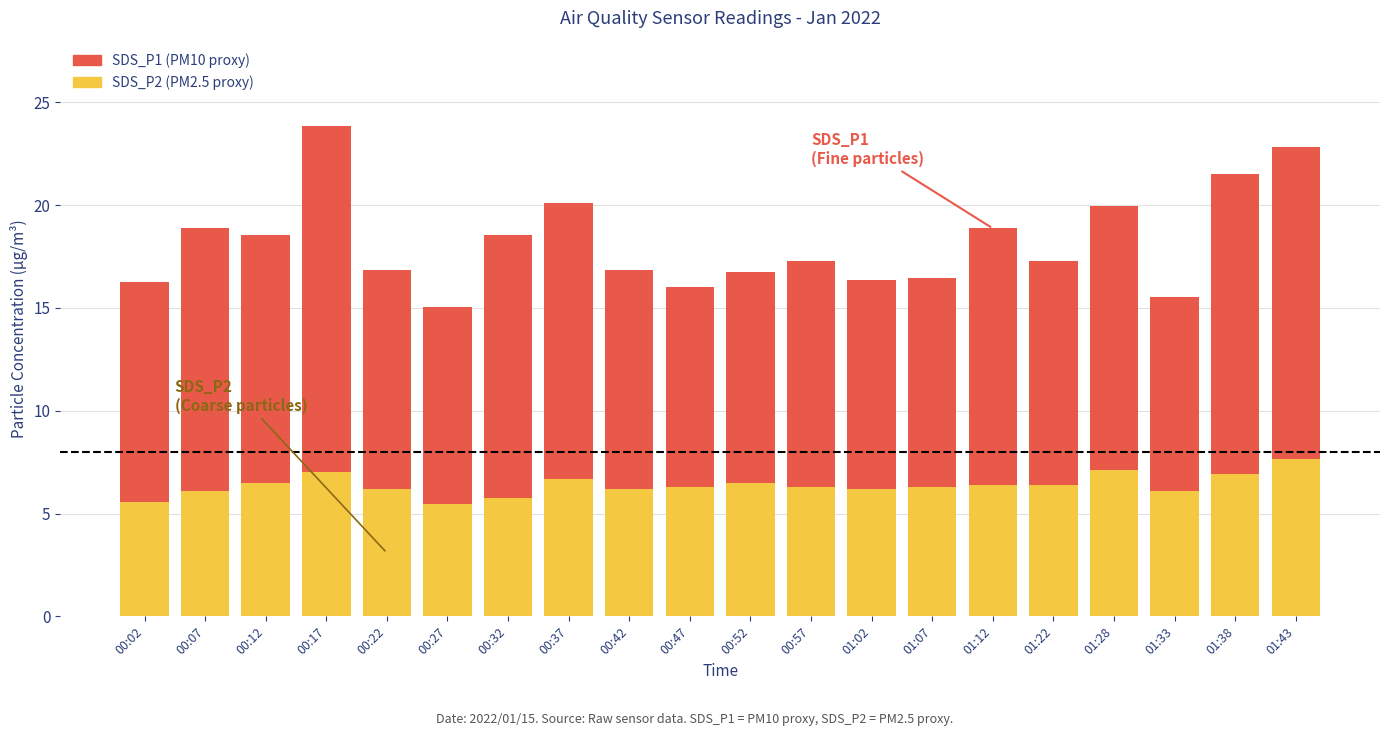

What is the total value across all series at 01:22?

17.3